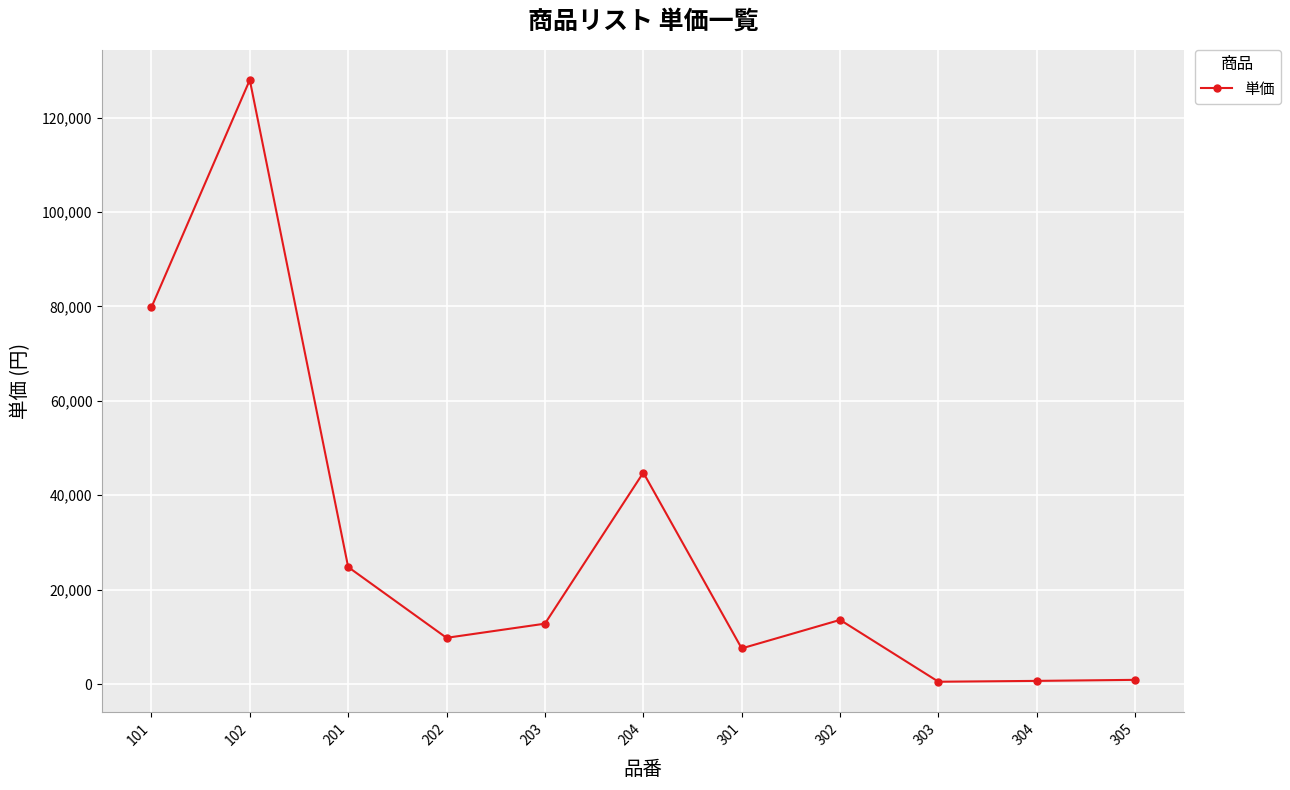

At which category does the data reach its first local valley?

202